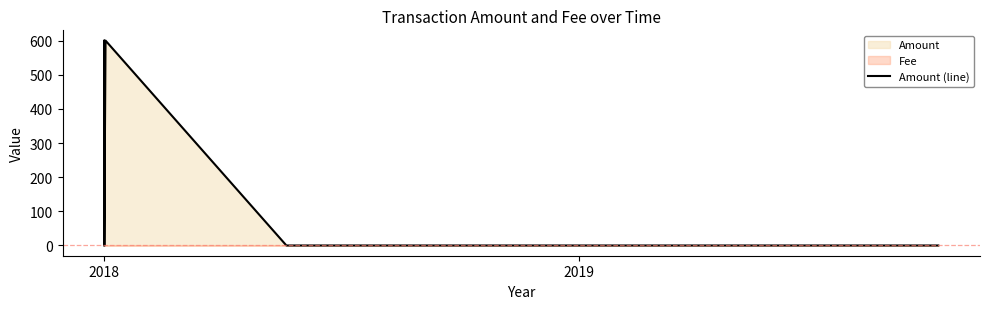

True or false: the data has more than 1 interior local peaks.

True